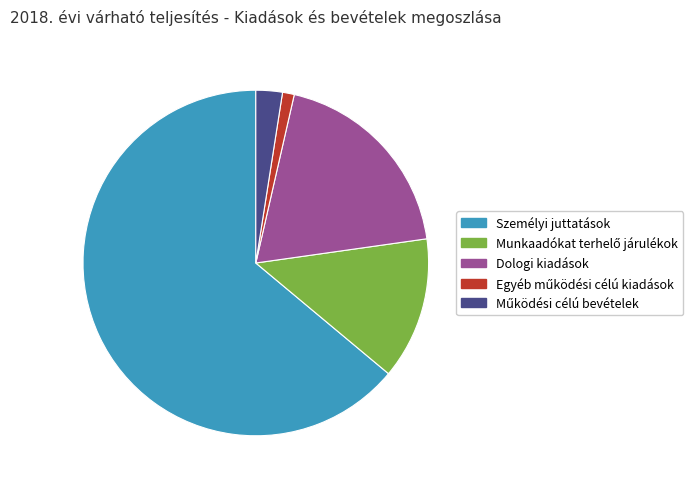

Is it true that Dologi kiadások is 19% of the pie?

True